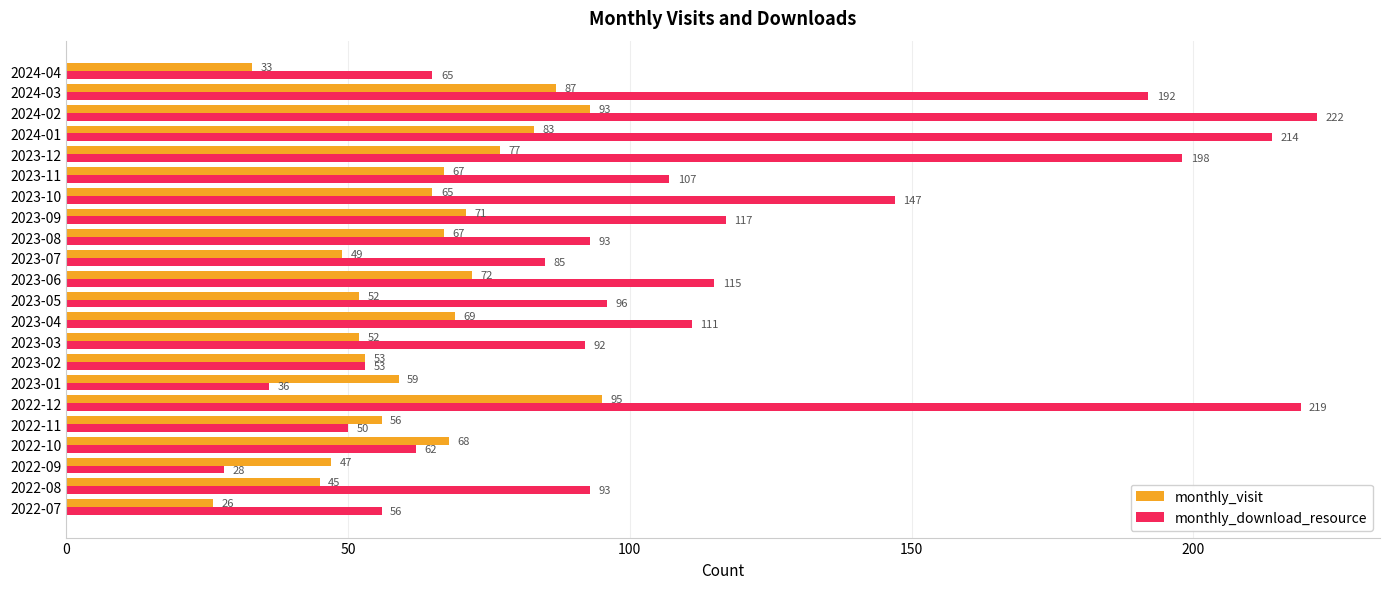

What is the difference between the monthly_visit values at 2023-09 and 2023-01?

12